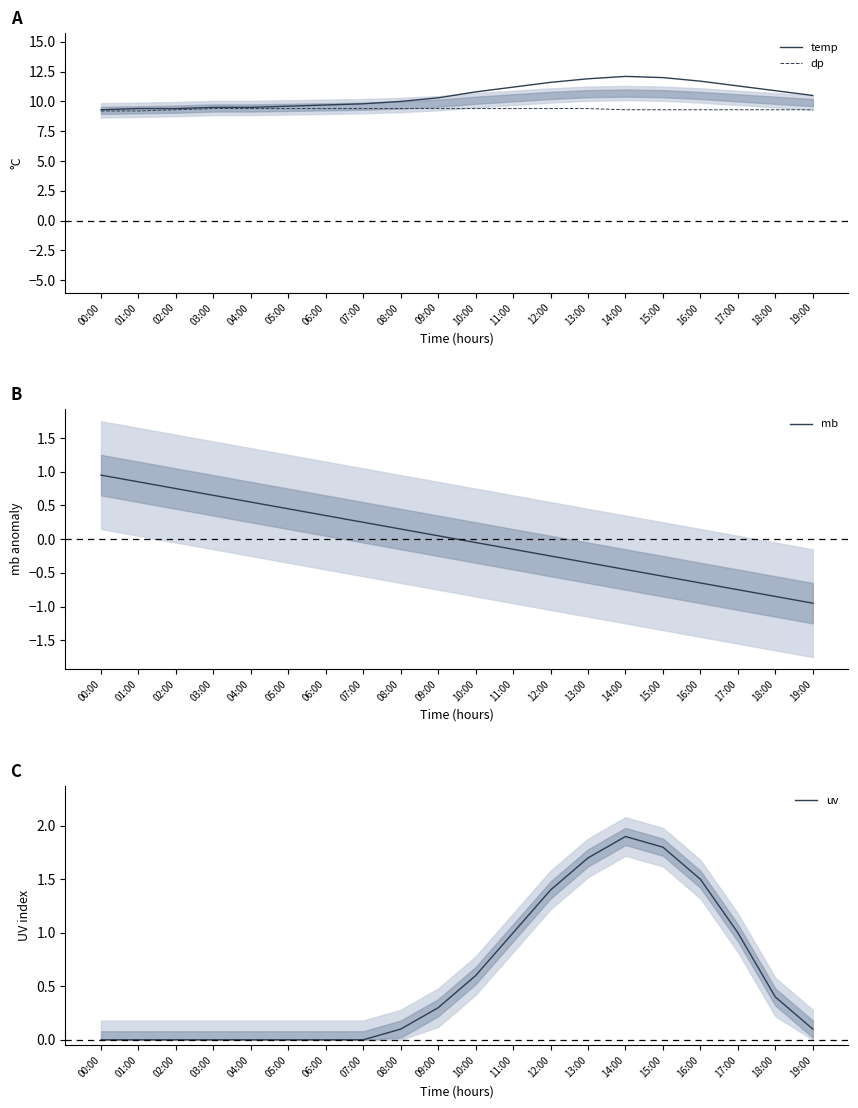

What is the difference between the maximum and minimum values in the dp series?

0.2